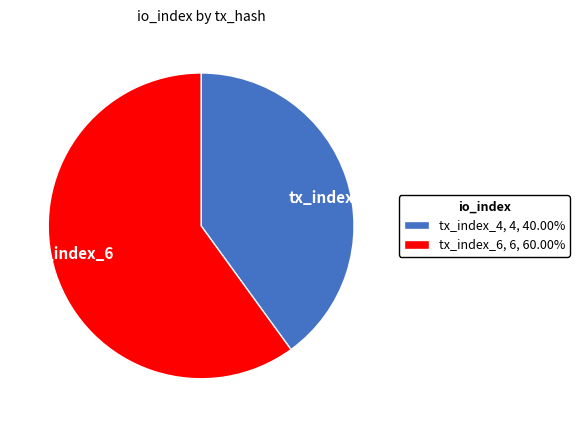

Count the number of slices in the pie.

2